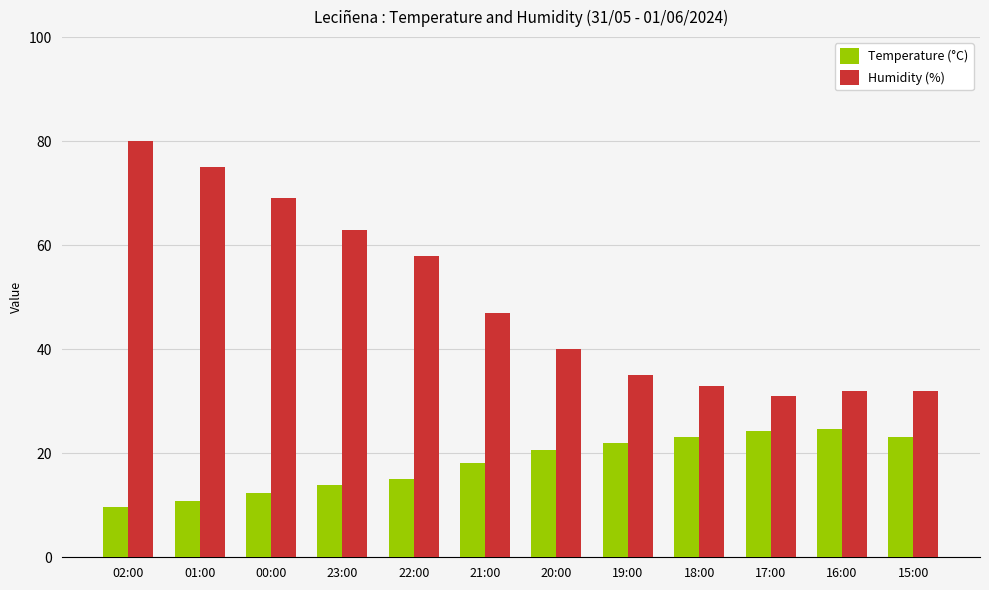

What is the difference between the maximum and second lowest values in the Temperature (°C) series?

13.8